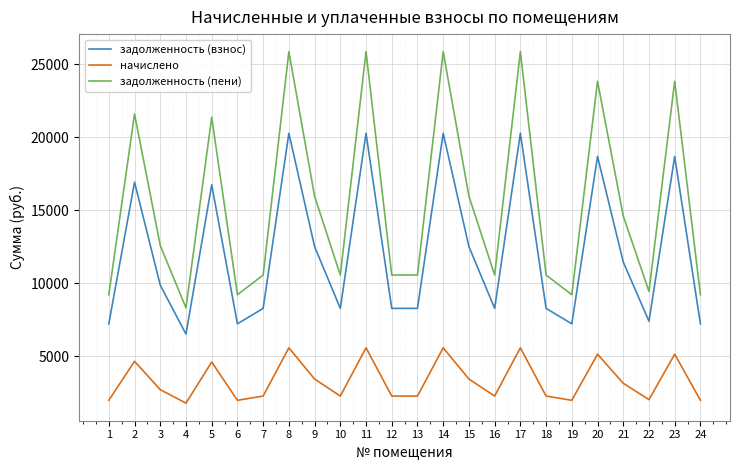

What is the total value across all series at 16?

21150.0